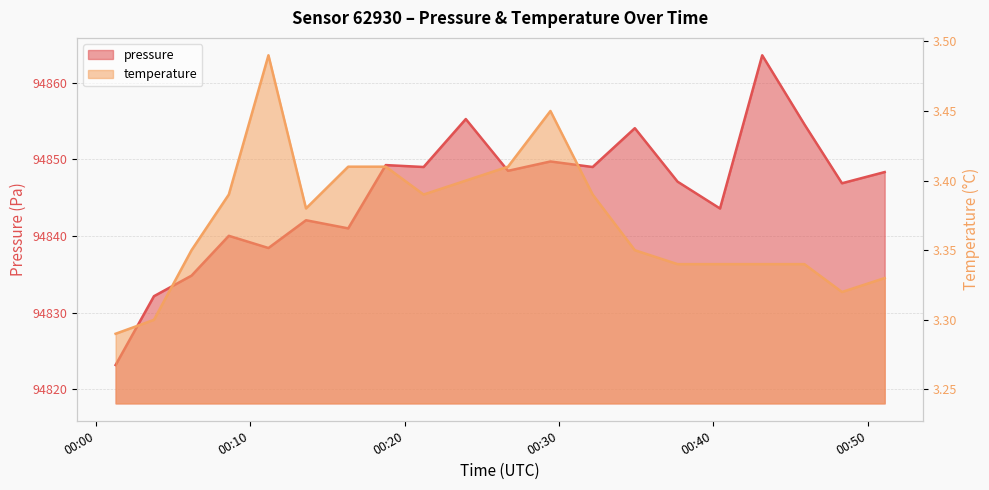

Reading left to right, list all the values displayed in this chart.

pressure: 2022-12-29T00:01:17=94823.2	2022-12-29T00:03:46=94832.2	2022-12-29T00:06:12=94834.8	2022-12-29T00:08:37=94840.0	2022-12-29T00:11:11=94838.4	2022-12-29T00:13:37=94842.1	2022-12-29T00:16:21=94841.0	2022-12-29T00:18:47=94849.2	2022-12-29T00:21:14=94849.0	2022-12-29T00:23:58=94855.2	2022-12-29T00:26:42=94848.5	2022-12-29T00:29:27=94849.7	2022-12-29T00:32:11=94849.0	2022-12-29T00:34:55=94854.1	2022-12-29T00:37:41=94847.1	2022-12-29T00:40:26=94843.6	2022-12-29T00:43:10=94863.6	2022-12-29T00:45:54=94854.6	2022-12-29T00:48:20=94846.9	2022-12-29T00:51:06=94848.3
temperature: 2022-12-29T00:01:17=3.3	2022-12-29T00:03:46=3.3	2022-12-29T00:06:12=3.4	2022-12-29T00:08:37=3.4	2022-12-29T00:11:11=3.5	2022-12-29T00:13:37=3.4	2022-12-29T00:16:21=3.4	2022-12-29T00:18:47=3.4	2022-12-29T00:21:14=3.4	2022-12-29T00:23:58=3.4	2022-12-29T00:26:42=3.4	2022-12-29T00:29:27=3.5	2022-12-29T00:32:11=3.4	2022-12-29T00:34:55=3.4	2022-12-29T00:37:41=3.3	2022-12-29T00:40:26=3.3	2022-12-29T00:43:10=3.3	2022-12-29T00:45:54=3.3	2022-12-29T00:48:20=3.3	2022-12-29T00:51:06=3.3